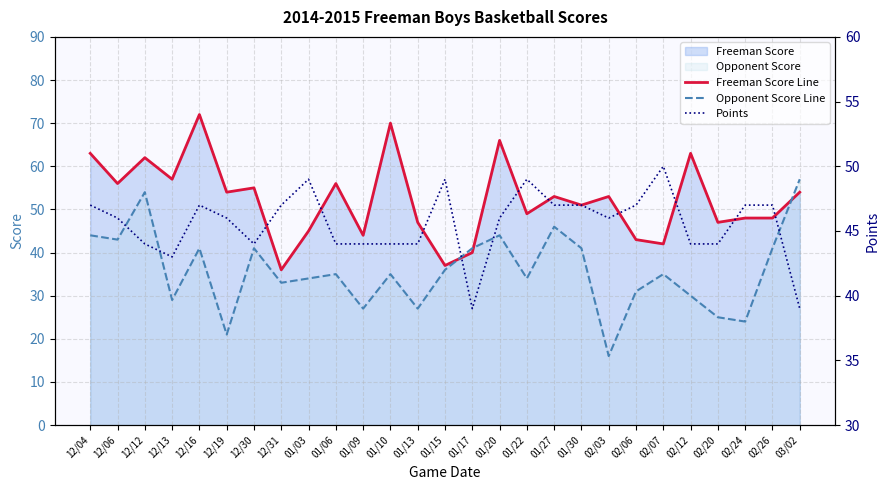

Reading left to right, list all the values displayed in this chart.

Freeman Score Line: 63	56	62	57	72	54	55	36	45	56	44	70	47	37	40	66	49	53	51	53	43	42	63	47	48	48	54
Opponent Score Line: 44	43	54	29	41	21	41	33	34	35	27	35	27	36	41	44	34	46	41	16	31	35	30	25	24	41	57
Points: 47	46	44	43	47	46	44	47	49	44	44	44	44	49	39	46	49	47	47	46	47	50	44	44	47	47	39